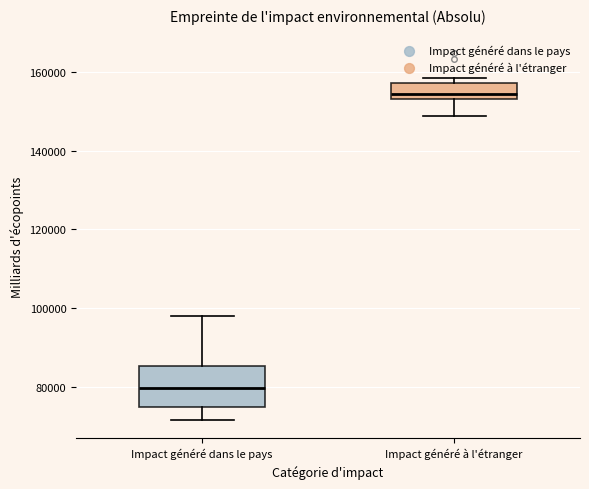

Comparing the boxes themselves (not the whiskers), which one is the tallest?

Impact généré dans le pays